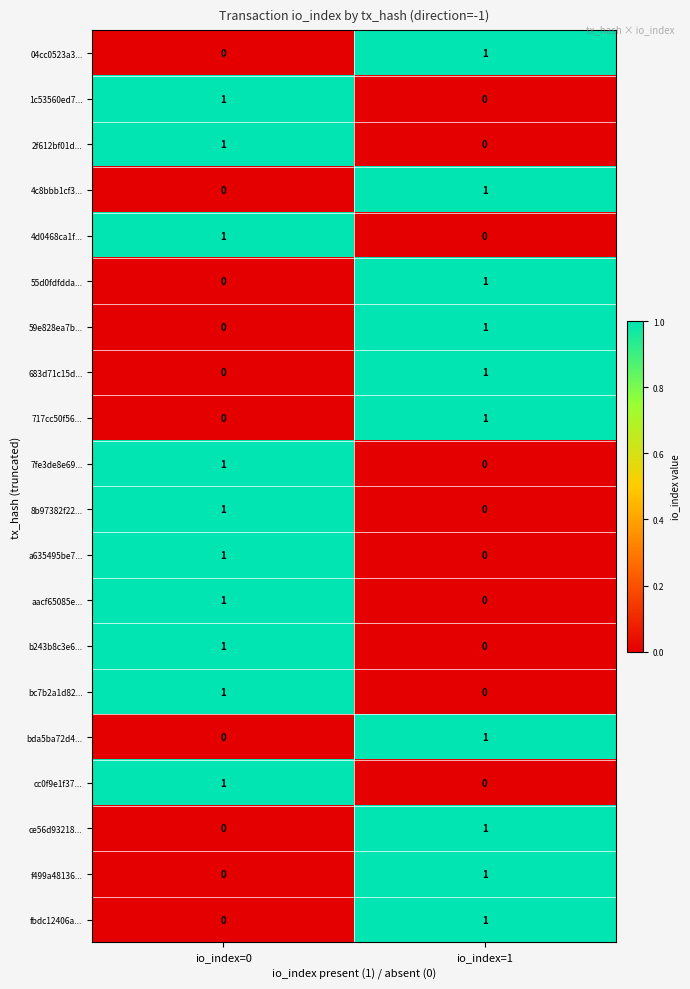

Where is 8b97382f22... nearest to the value 0?

io_index=1